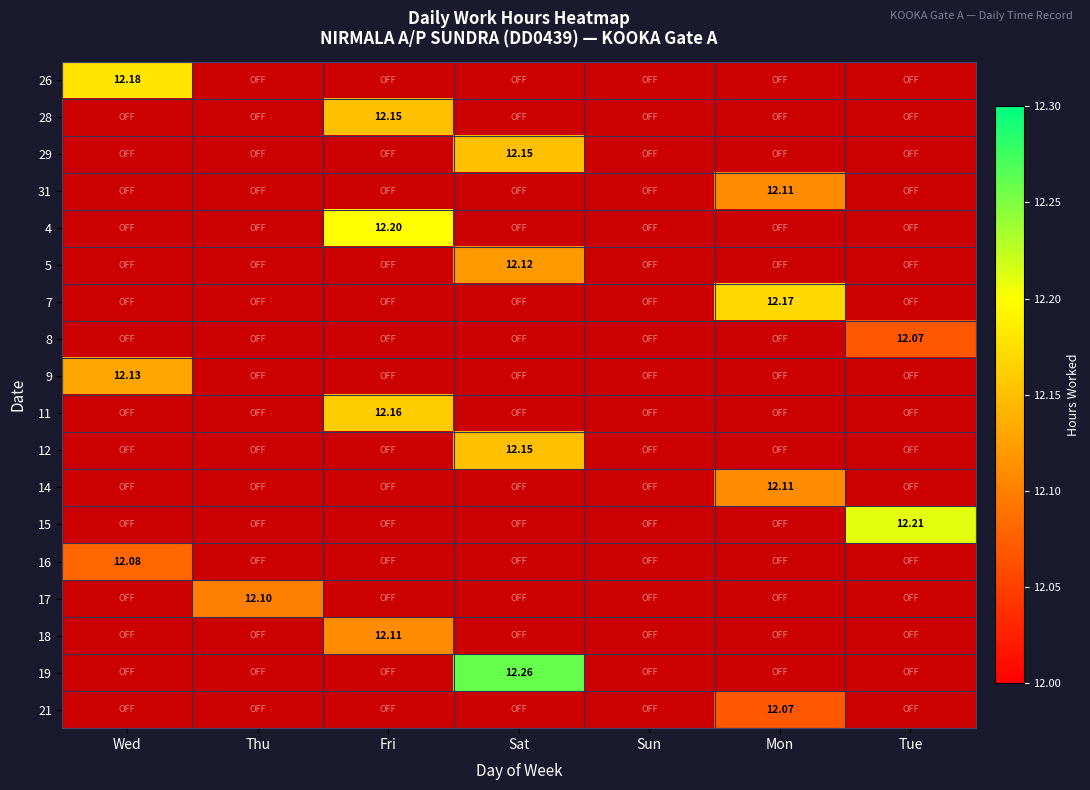

What is the maximum value shown in the chart?

12.3